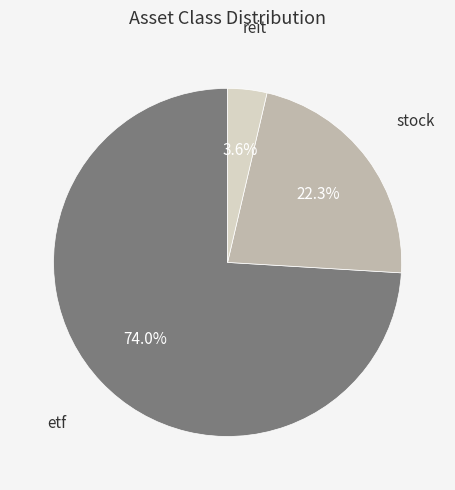

Does any single category account for the majority?

Yes